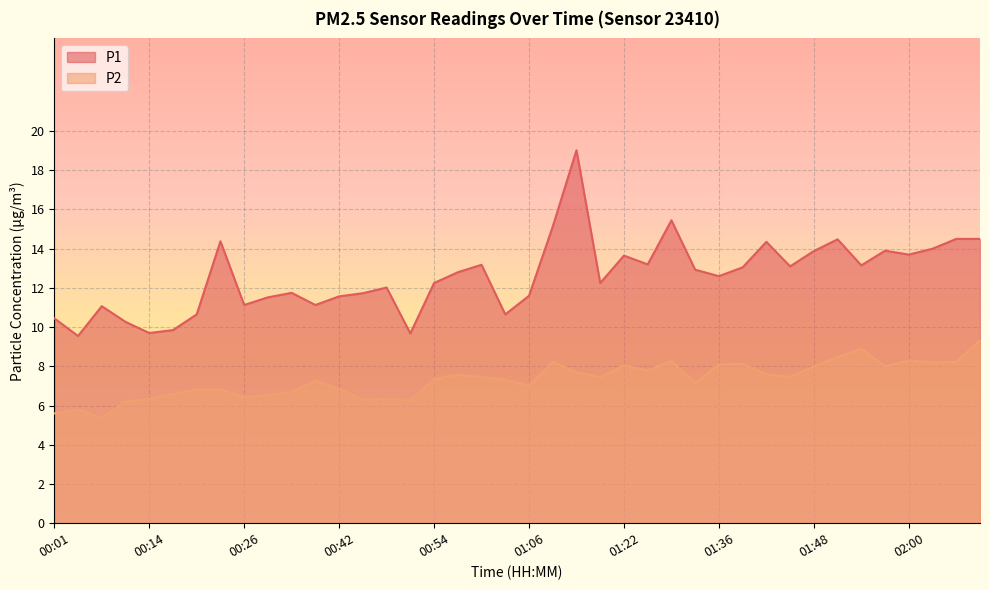

Which category has the highest value in the P1 series?

01:16